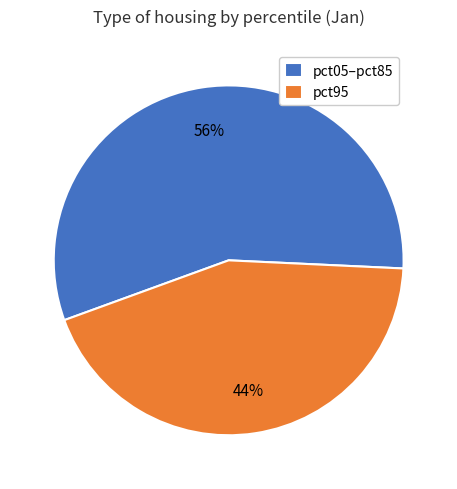

Is there any slice that represents more than half of the pie?

Yes